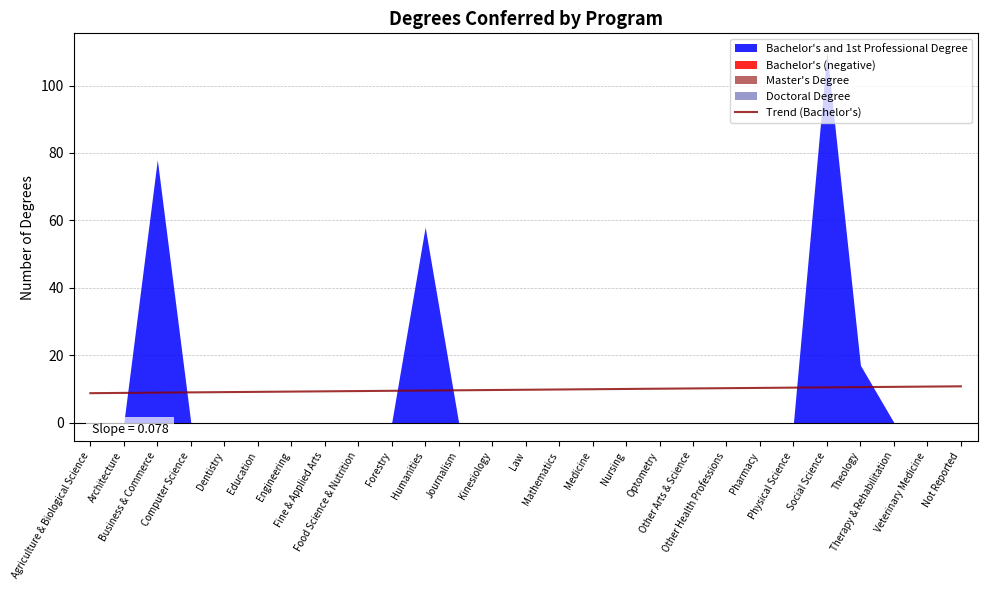

What is the change in value from Dentistry to Fine & Applied Arts?

+0.2